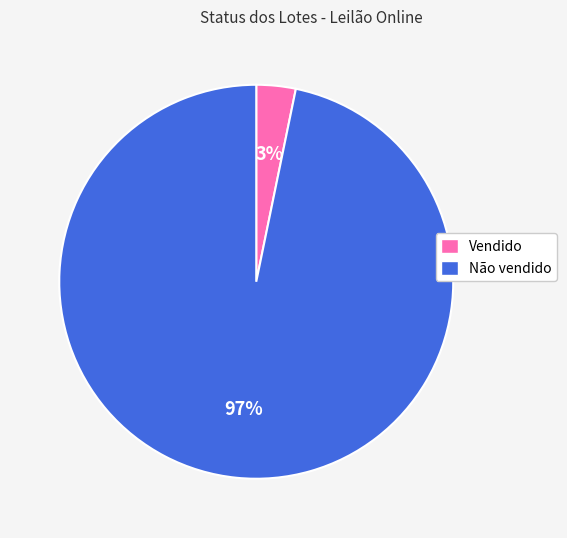

To the nearest percent, what is the difference between the Não vendido and Vendido slice percentages?

94%